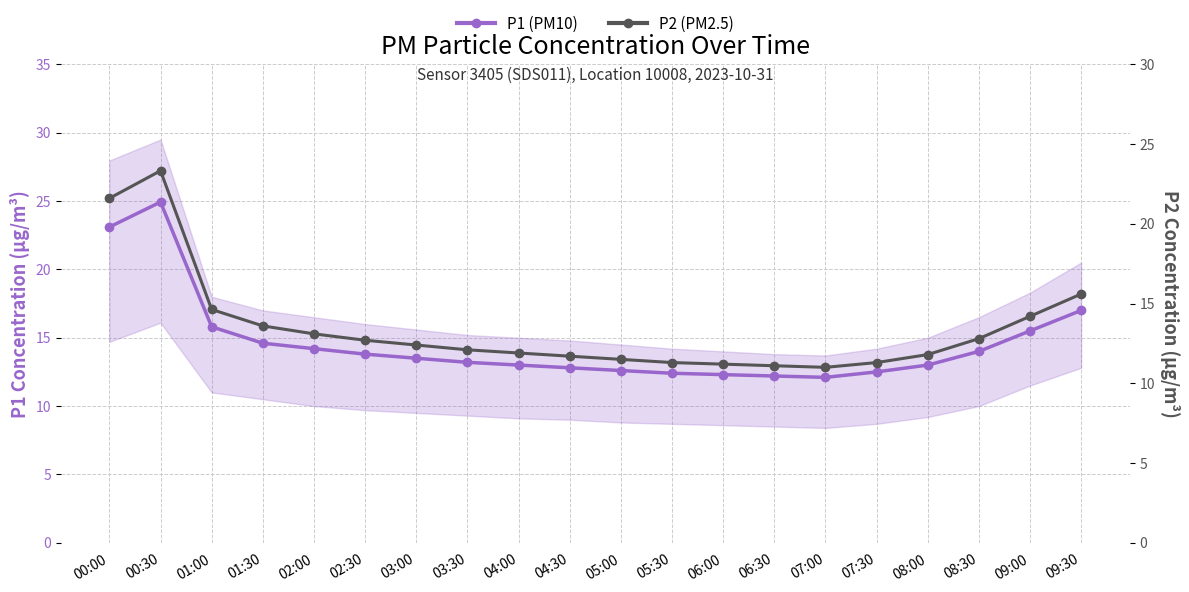

Between 00:30 and 01:00, which series saw the biggest shift?

P1 (PM10)